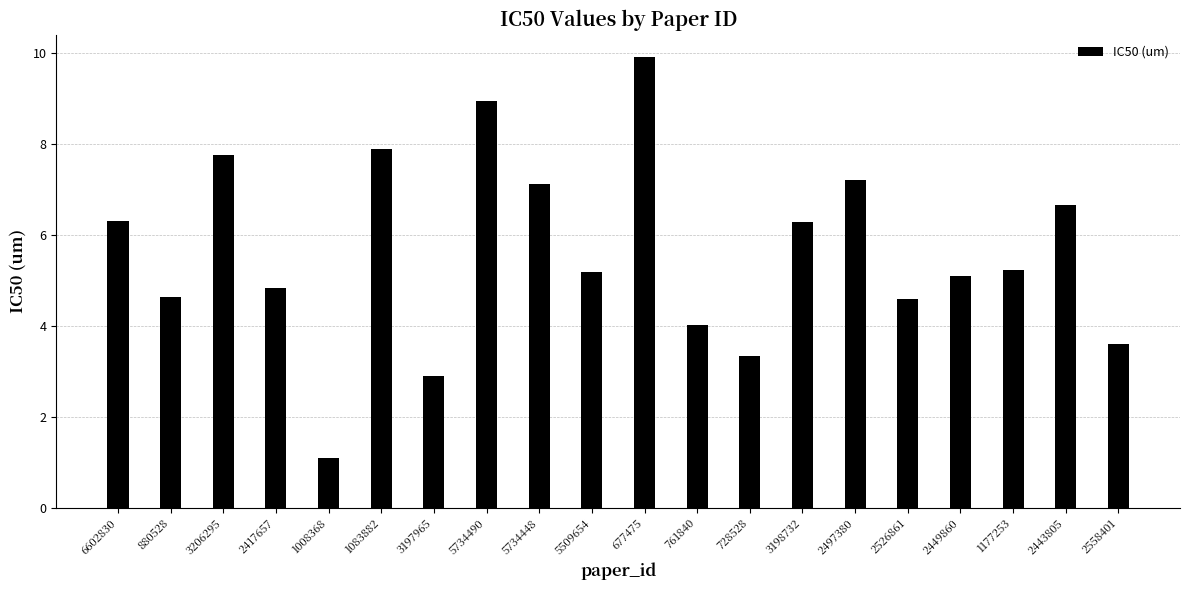

The chart shows a value of 1.7 at 728528. True or false?

False